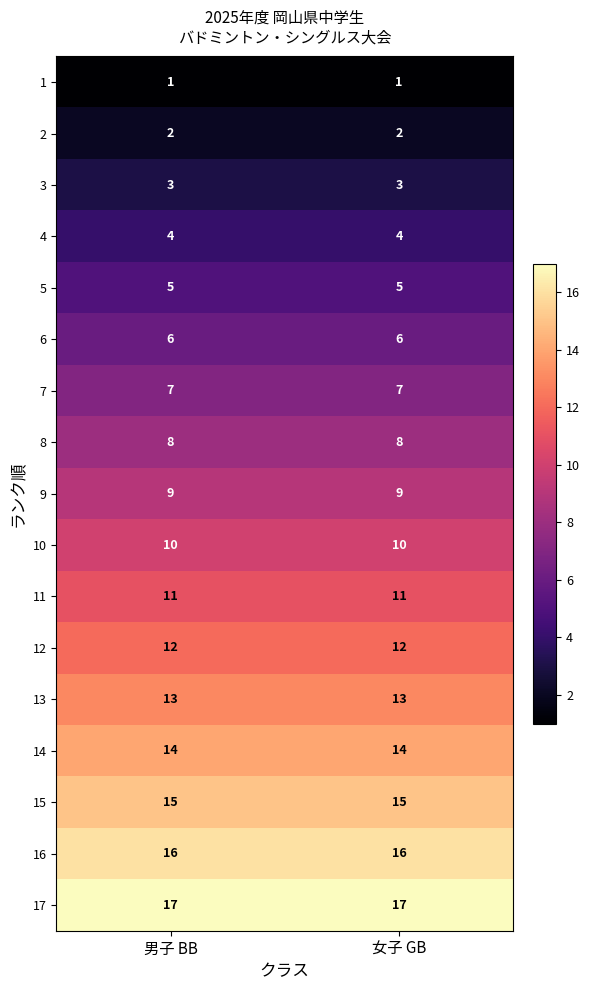

What is the difference between the highest and lowest values at 女子 GB?

16